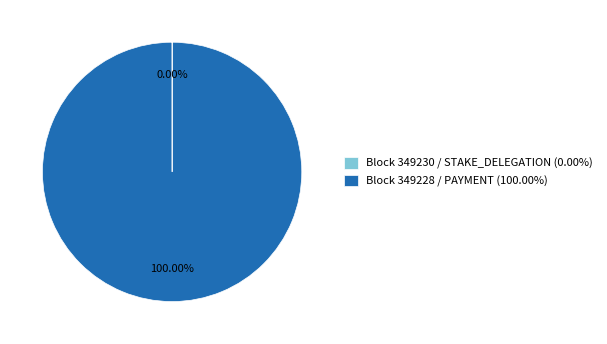

Which category accounts for the majority?

Block 349228 / PAYMENT (100.00%)